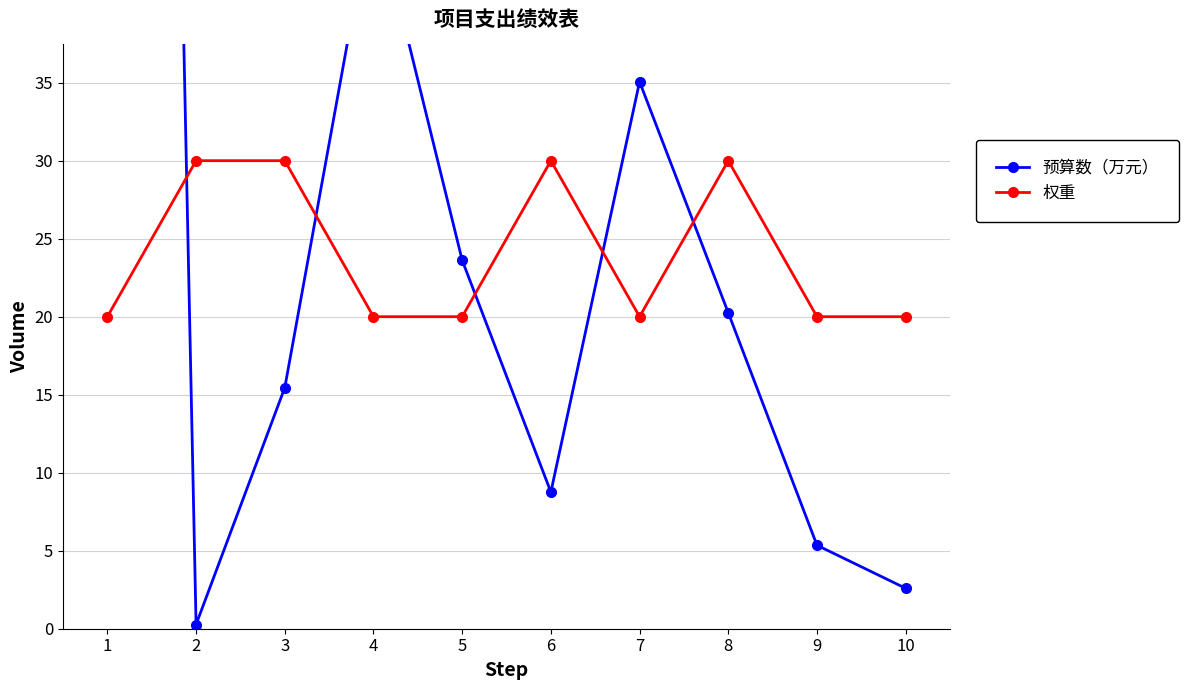

What is the difference between the highest and lowest values at 4?

26.7